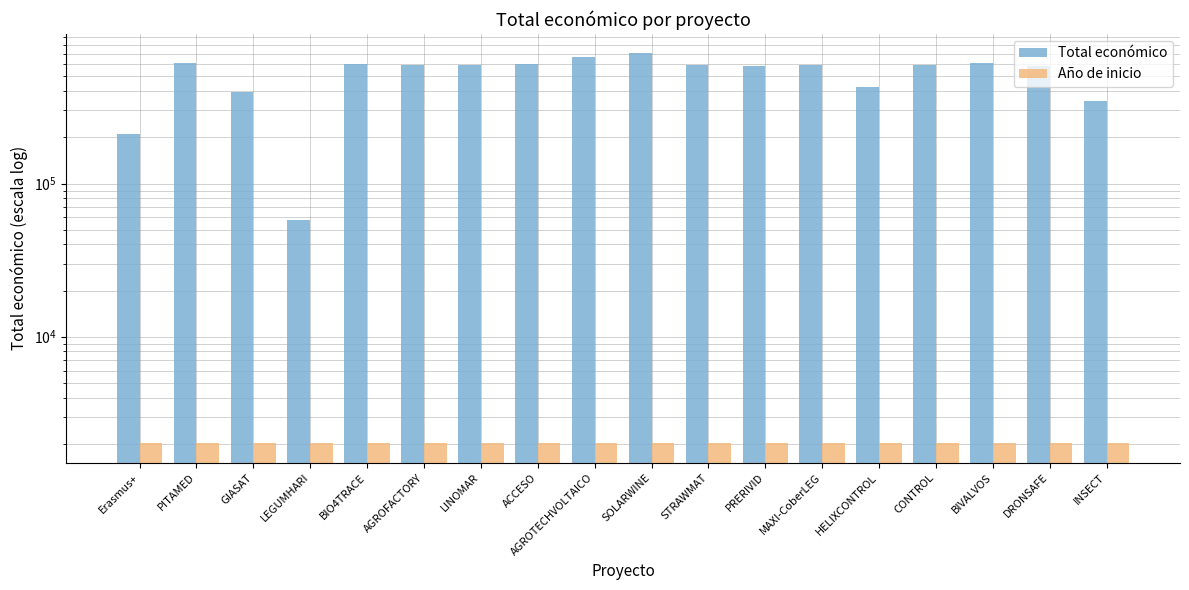

At which category is the sum across all series the highest?

SOLARWINE